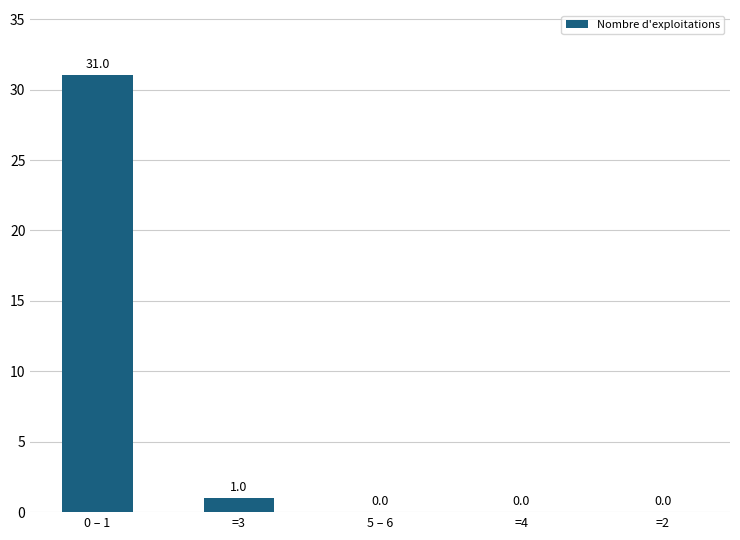

Does the chart contain stacked bars?

No